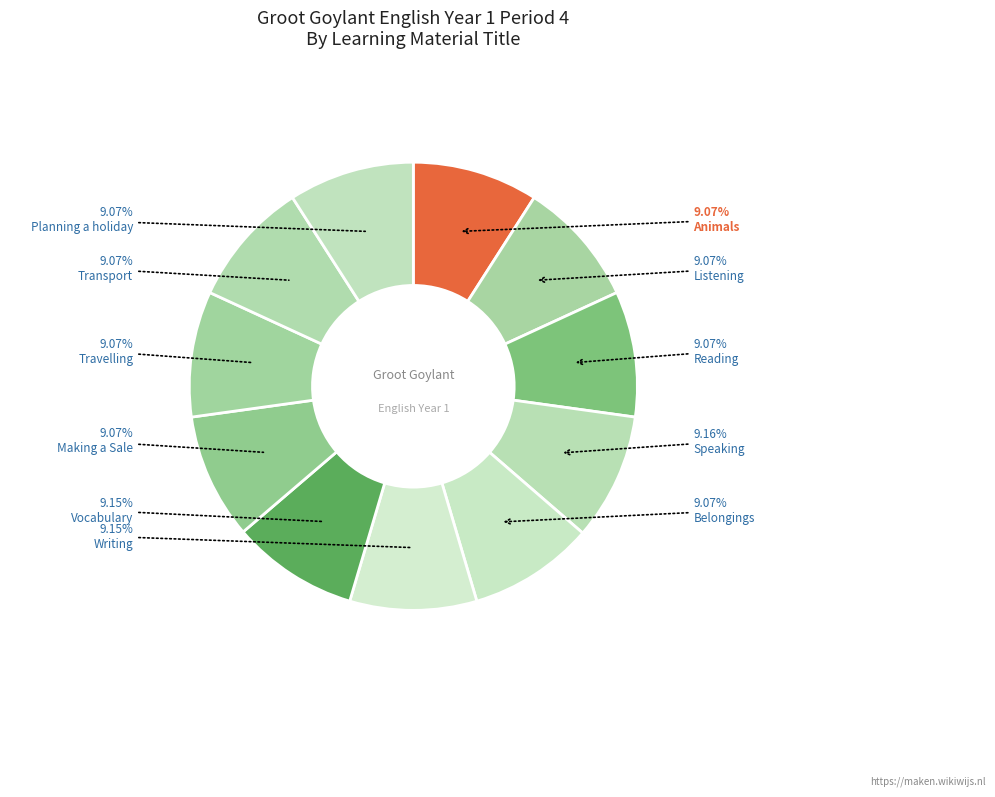

Is Vocabulary the majority of the pie?

No